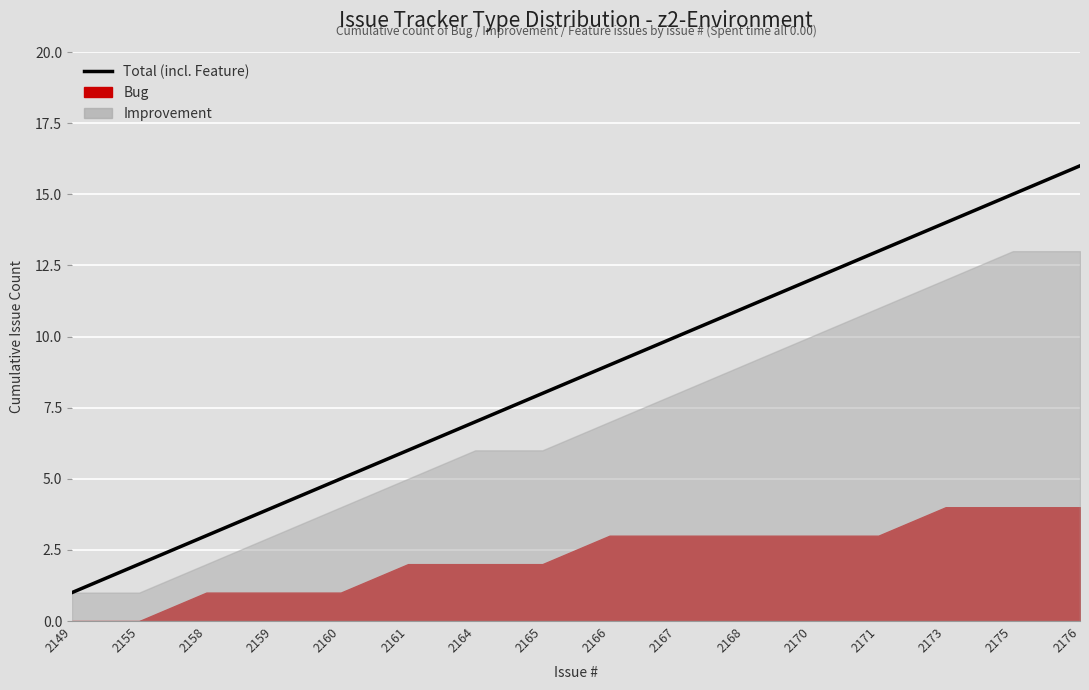

What is the average value?

8